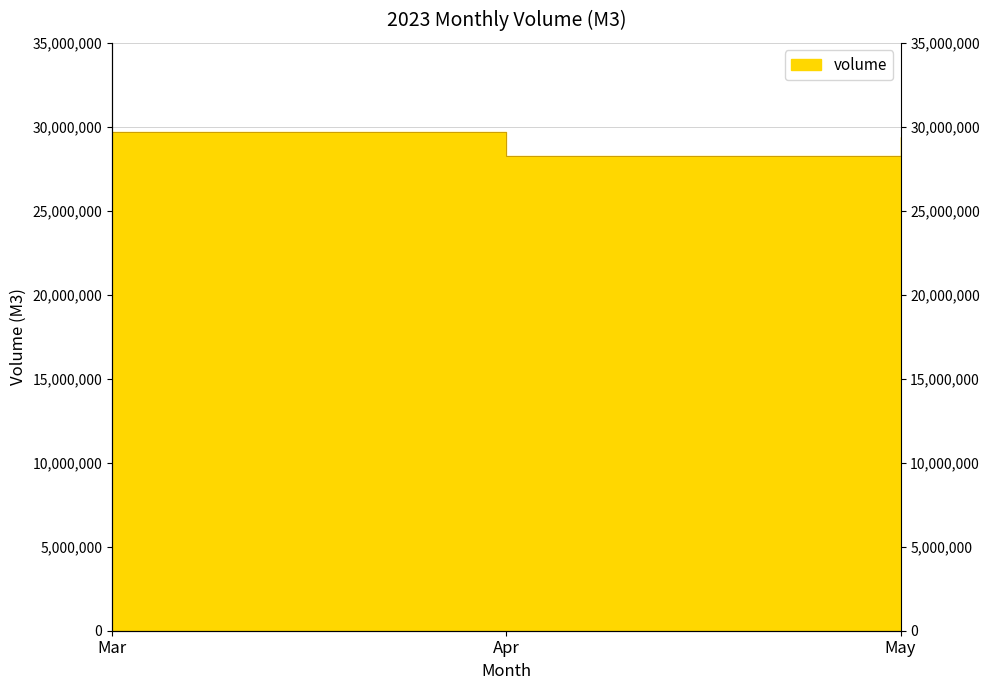

What is the change in value from Mar to Apr?

-1474780